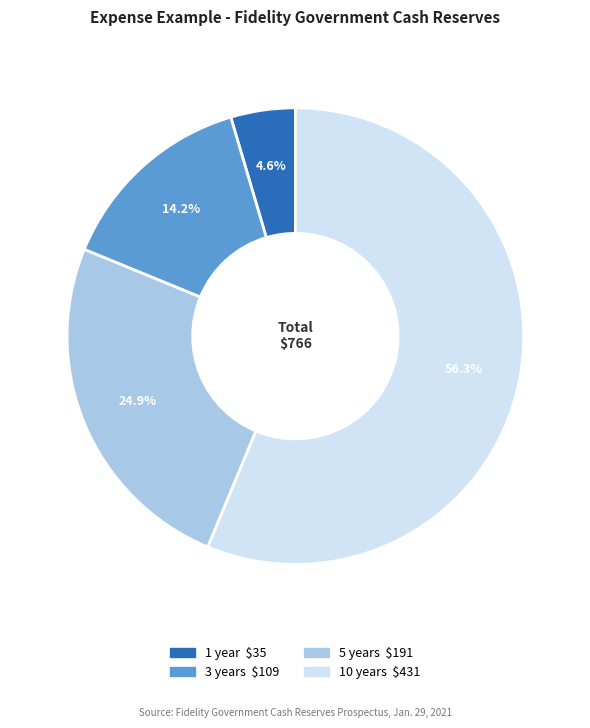

To the nearest percent, what portion does 10 years represent?

56%